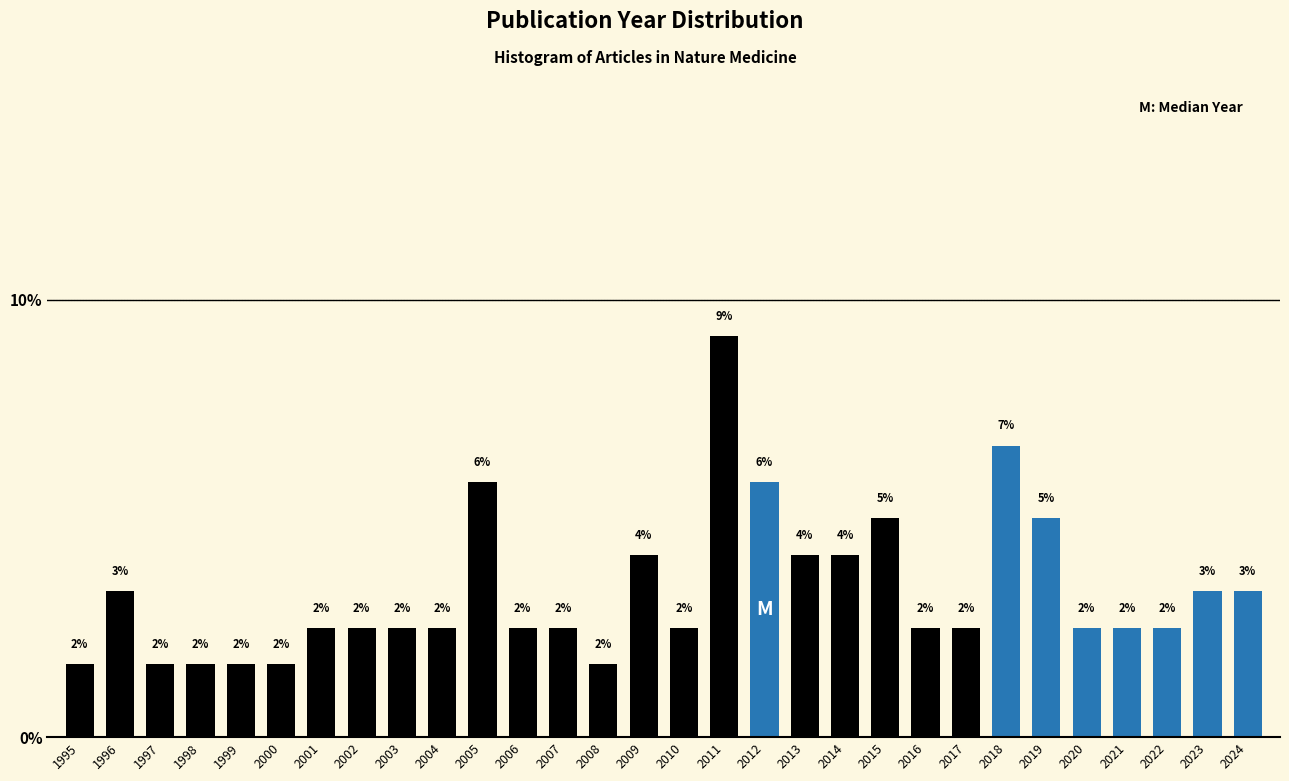

How many bars are there in total?

30